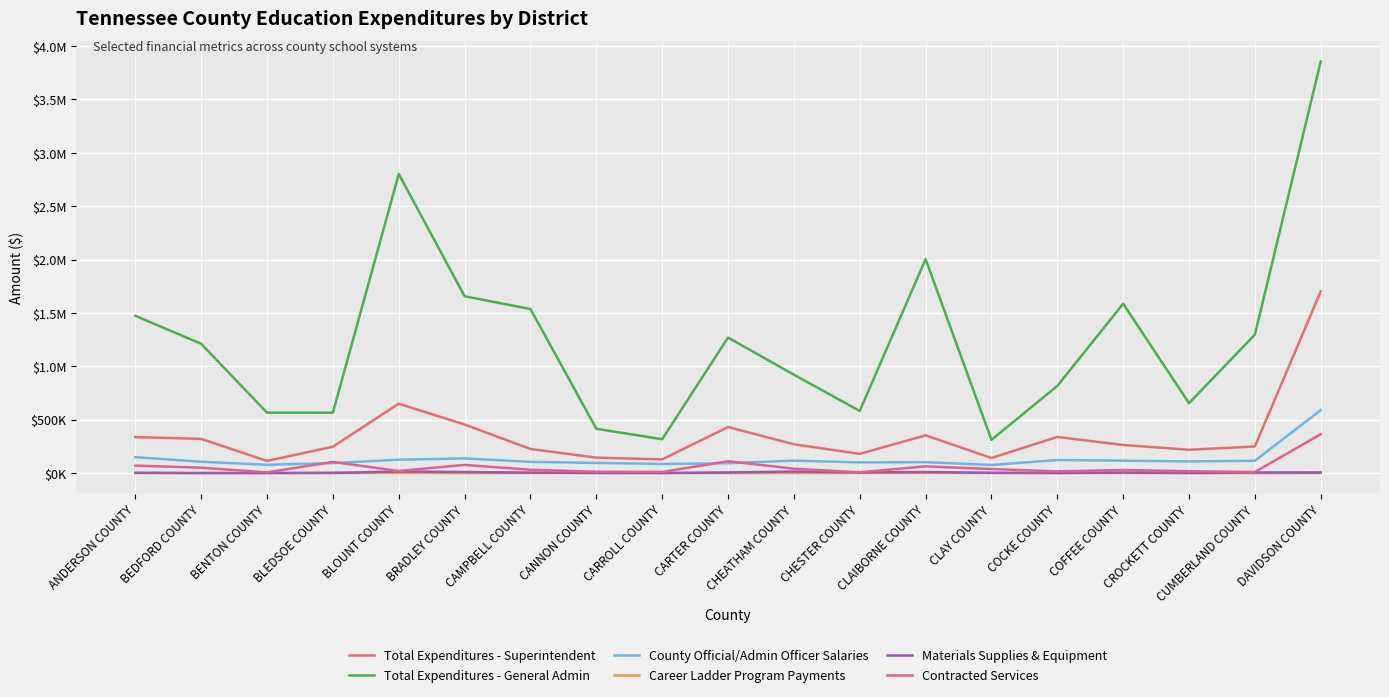

Is this an area chart (filled region under the line)?

No